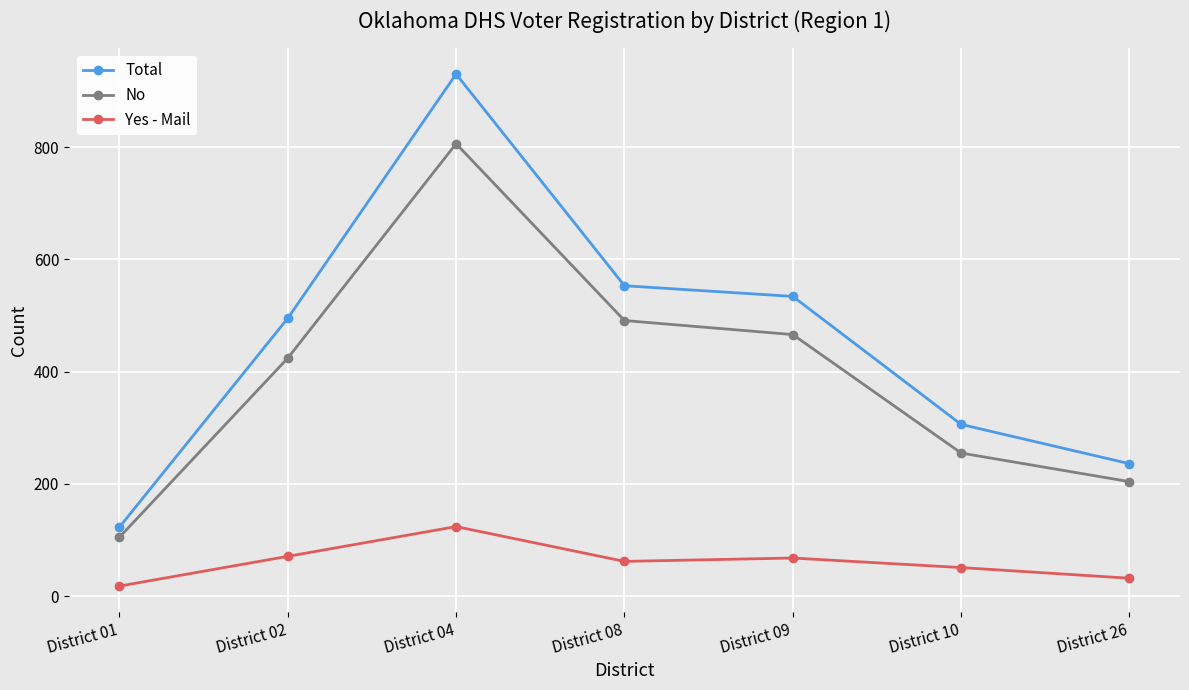

Which series has the widest spread of values?

Total